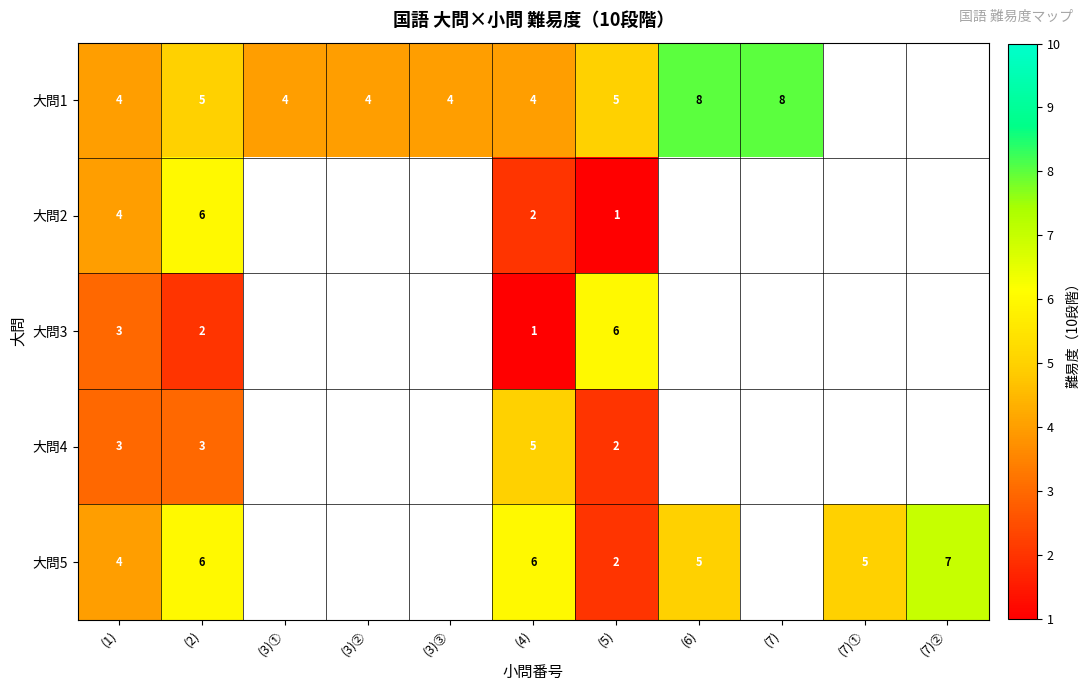

What is the spread (max minus min) of values at (2)?

4